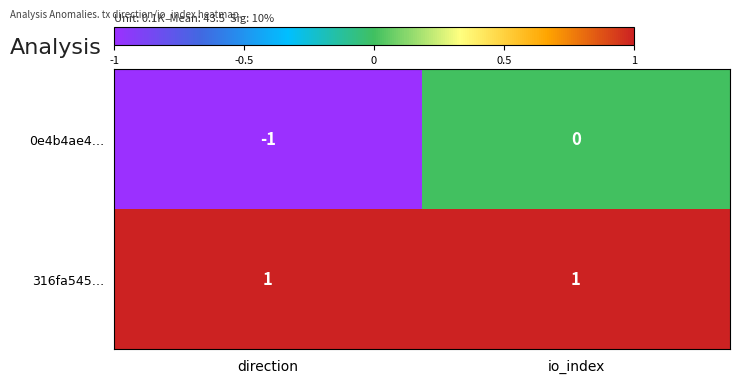

Is the value of 316fa545… at io_index greater than the value of 0e4b4ae4… at direction?

Yes